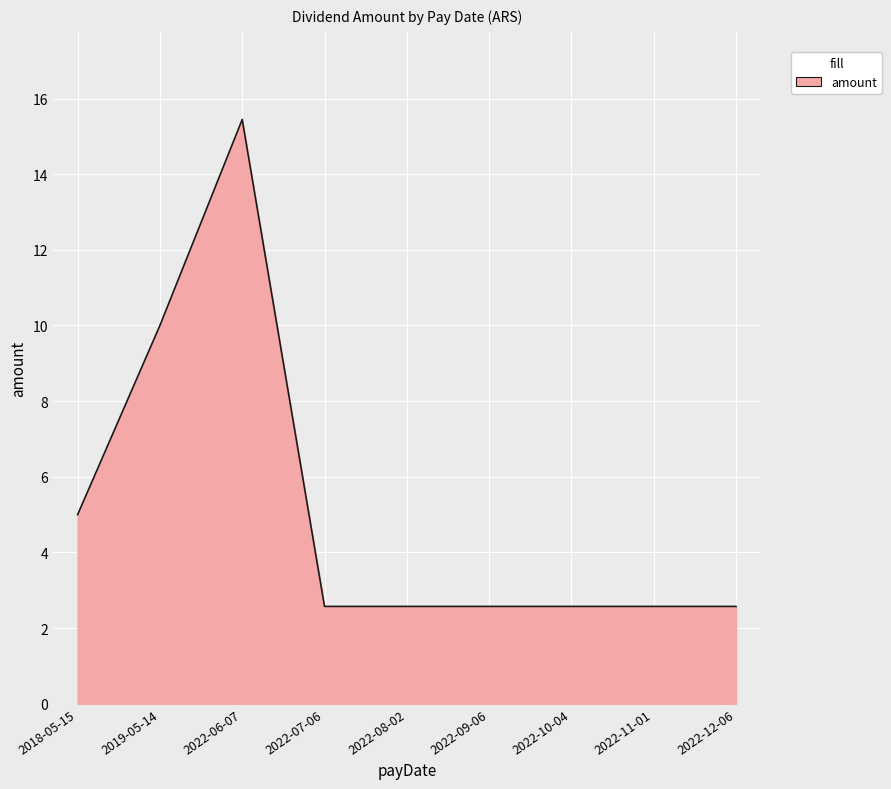

True or false: the data shows 0.7 at 2022-09-06.

False